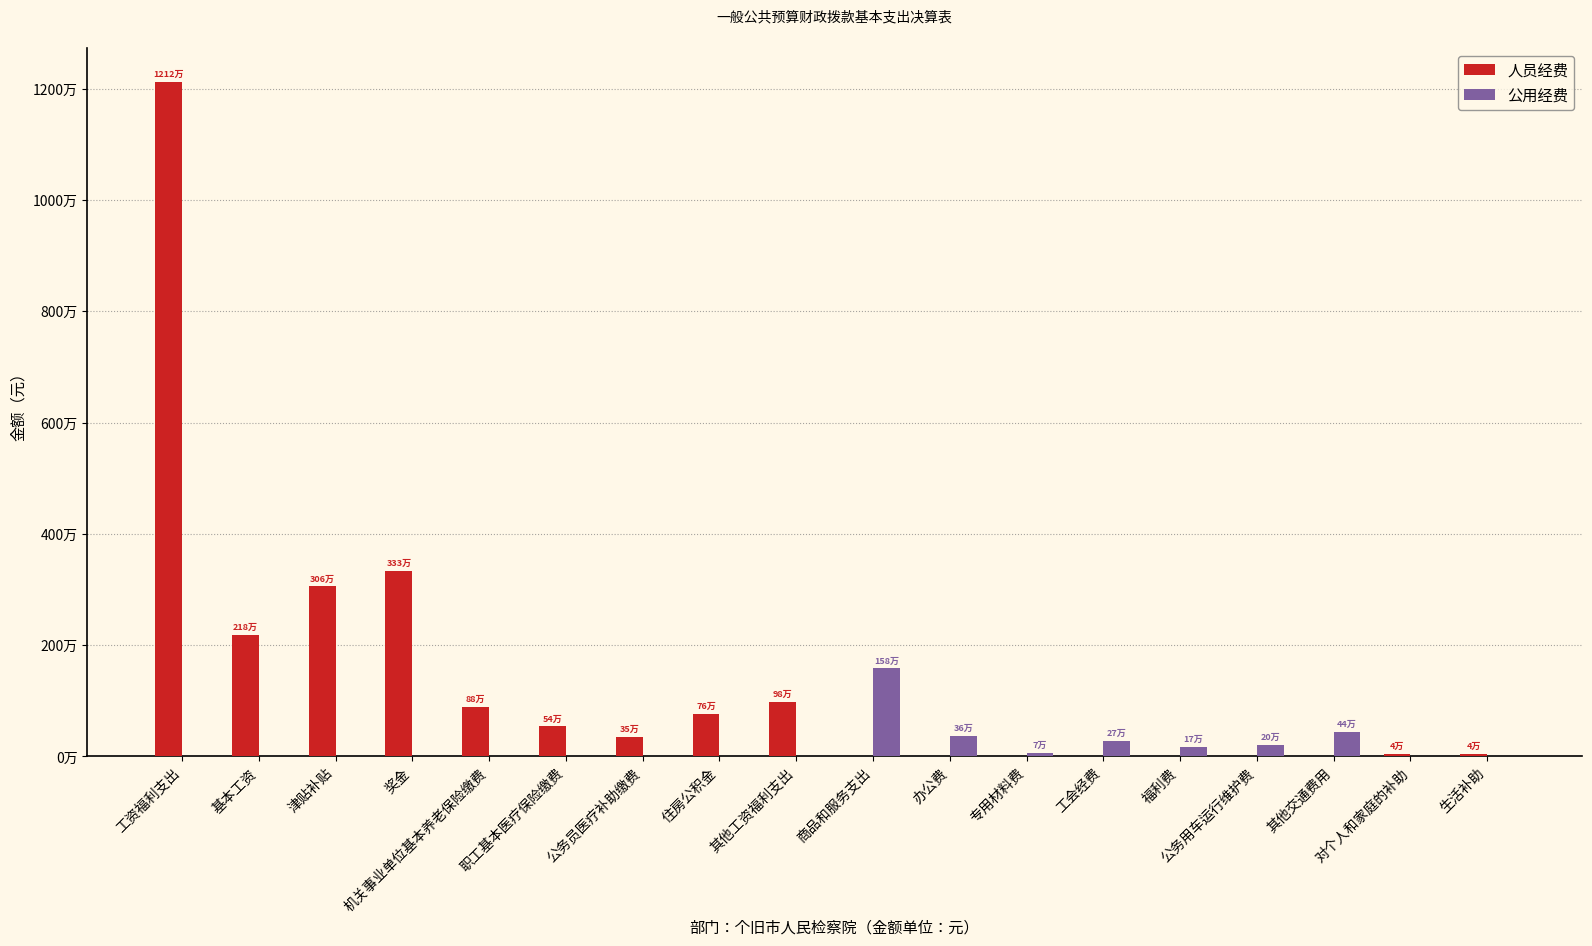

What is the label of the 9th bar from the left?

其他工资福利支出